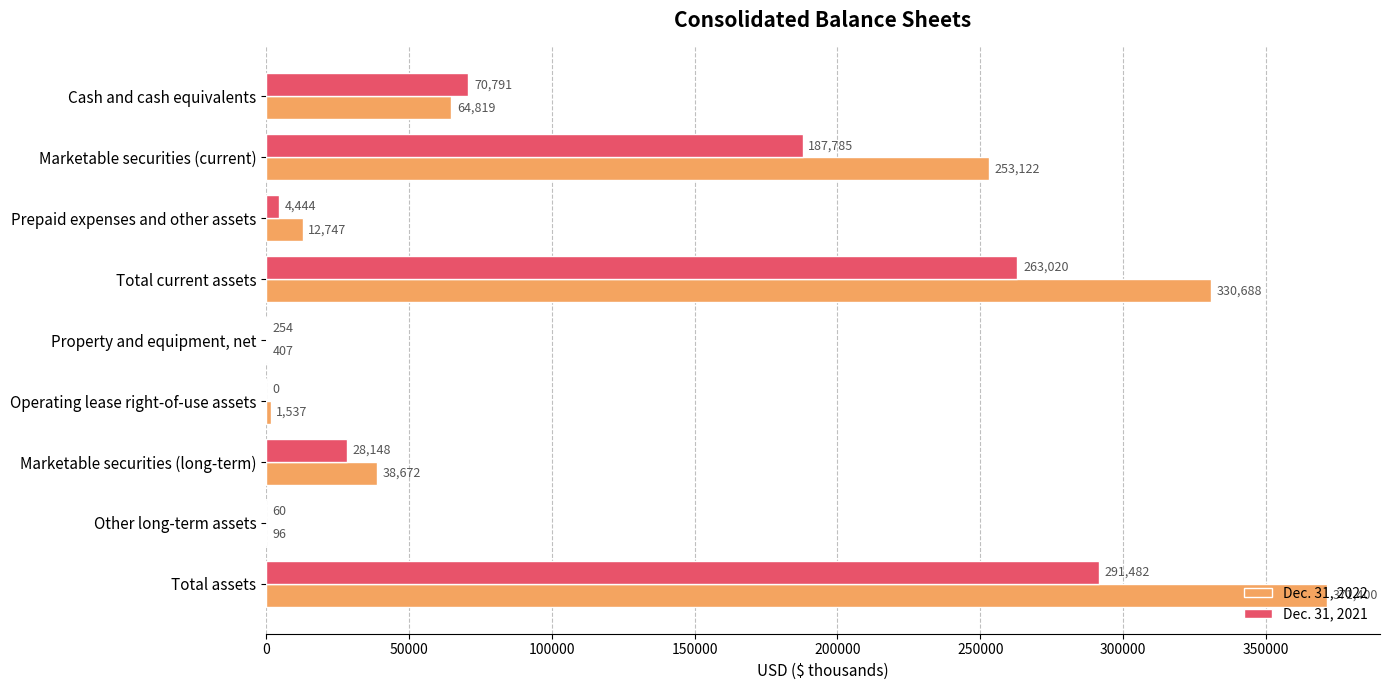

The value of Dec. 31, 2022 at Property and equipment, net is 407. True or false?

True